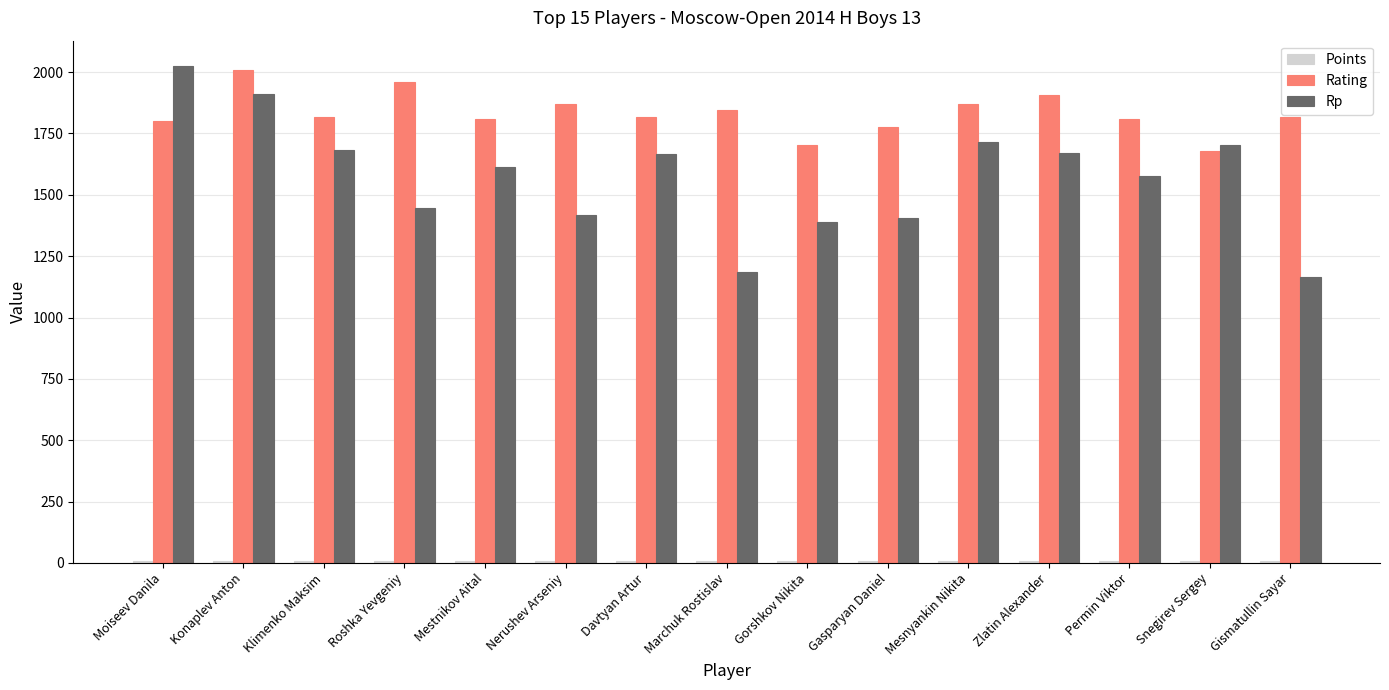

At which category is the sum across all series the highest?

Konaplev Anton